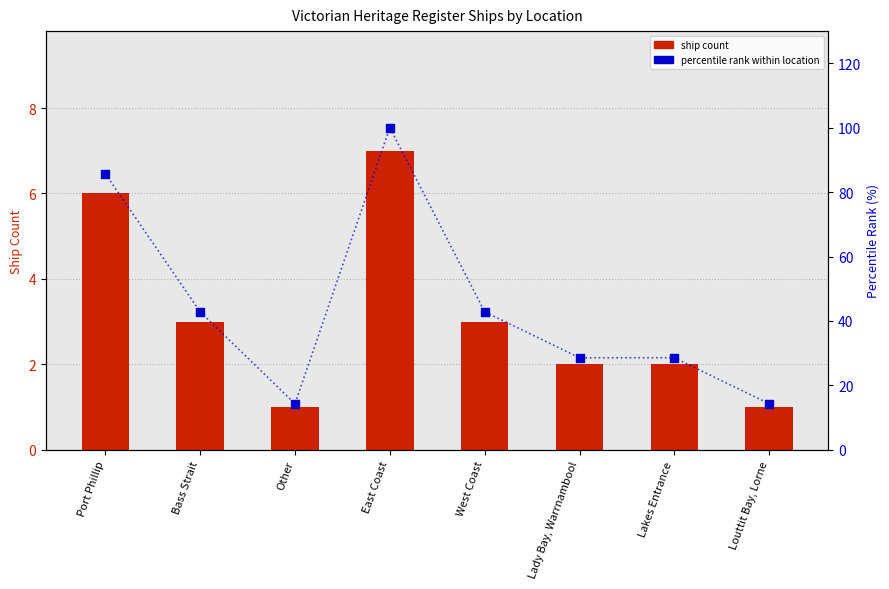

Which series has the largest Y range (max minus min)?

percentile rank within location